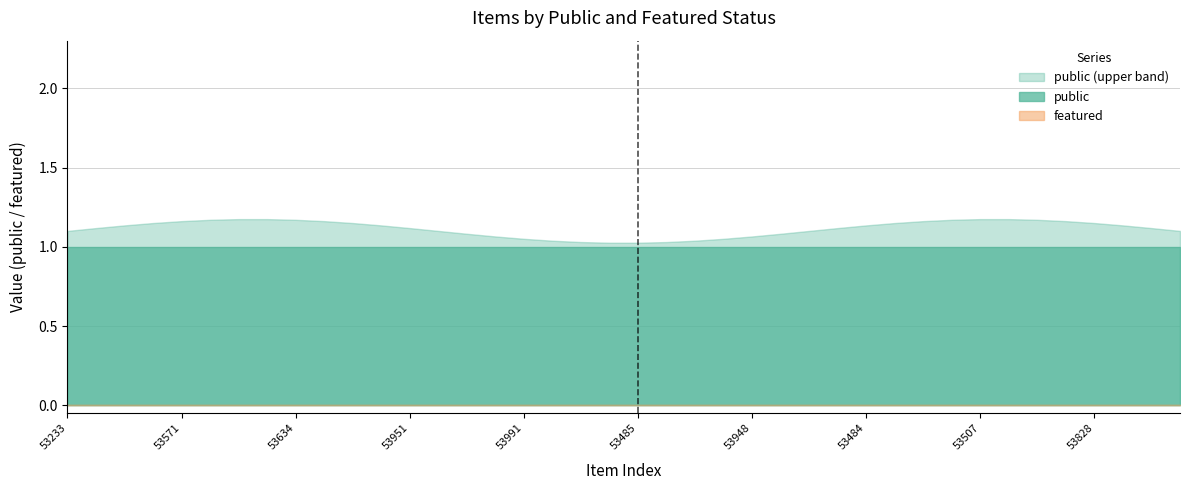

What is the difference between the highest and lowest values at 53941?

1